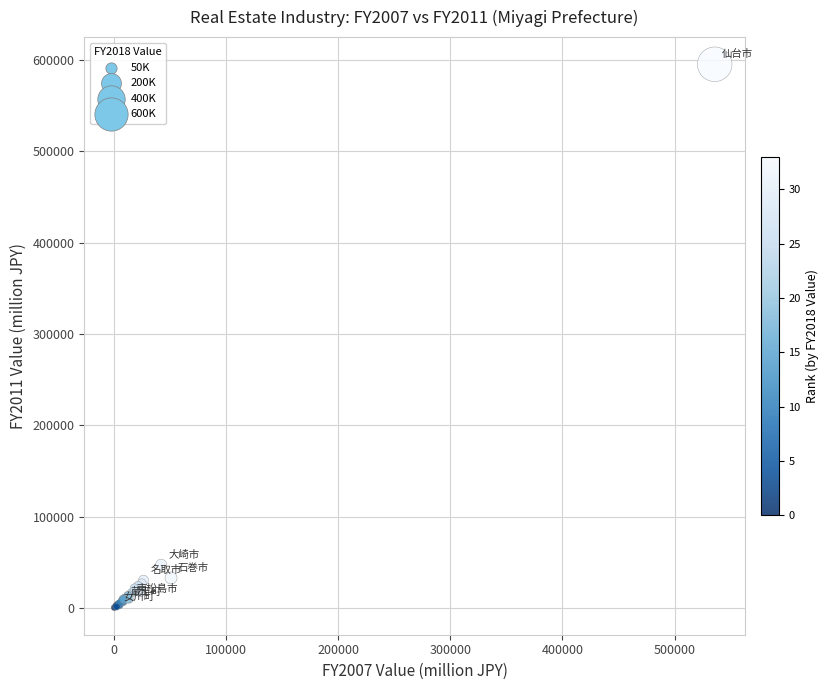

What Y value in the scatter plot is closest to 297982?

47364